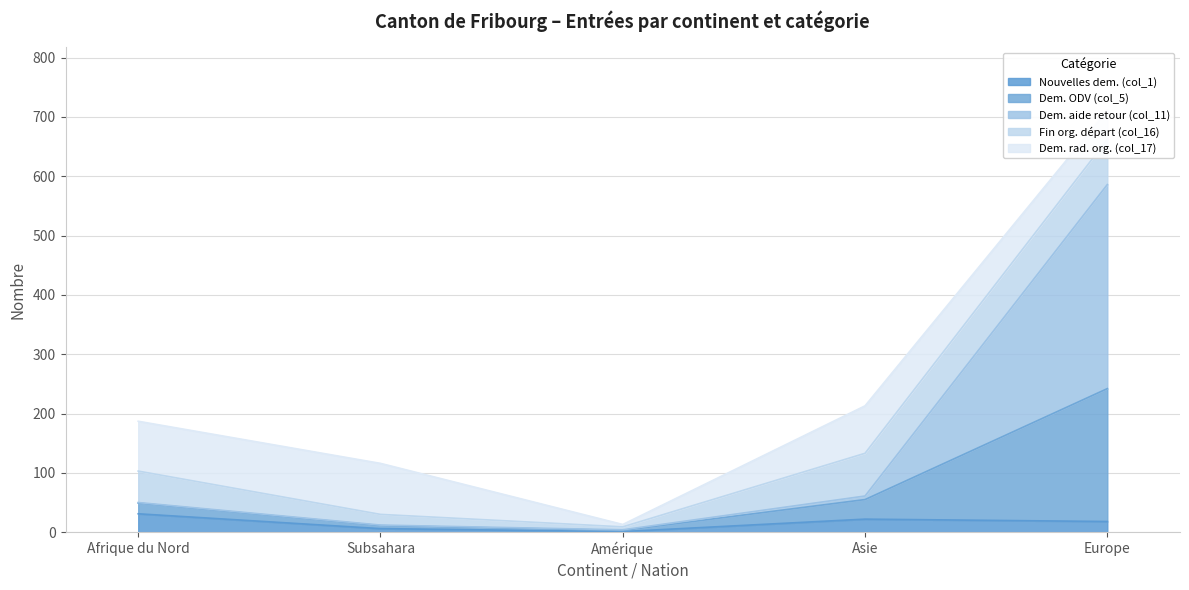

Between Afrique du Nord and Europe, which series saw the biggest shift?

Dem. aide retour (col_11)